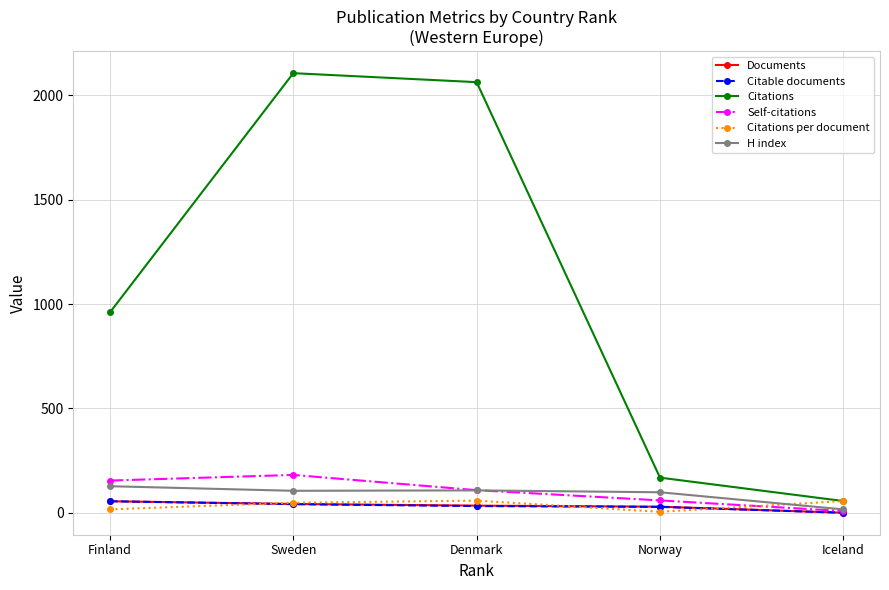

How many lines are shown in the chart?

6